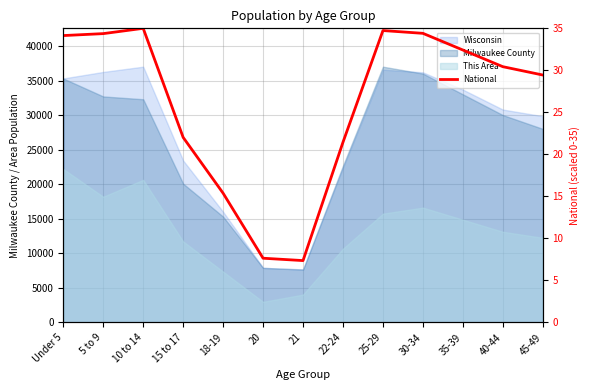

What is the ratio of the value at 21 to the value at 15 to 17?

0.3